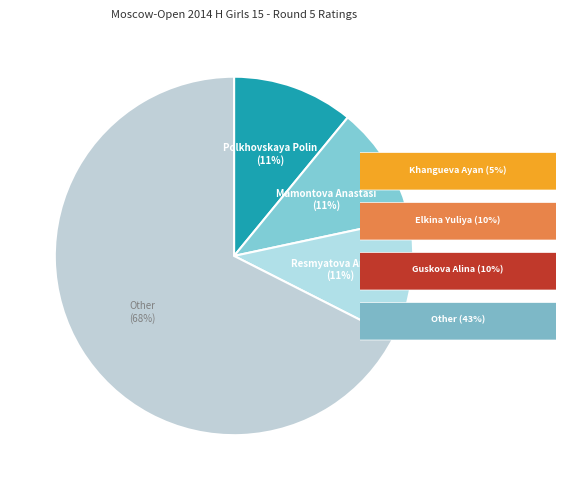

Is there a majority slice in this chart?

Yes